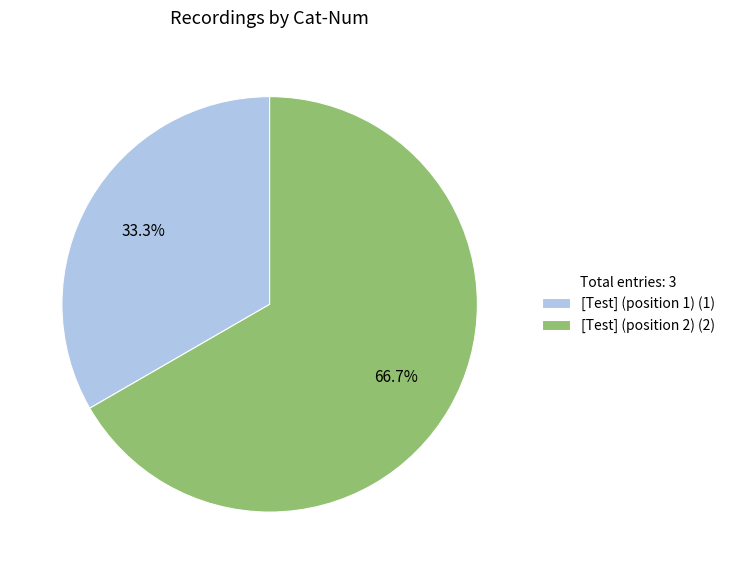

Which slice is the largest?

[Test] (position 2)